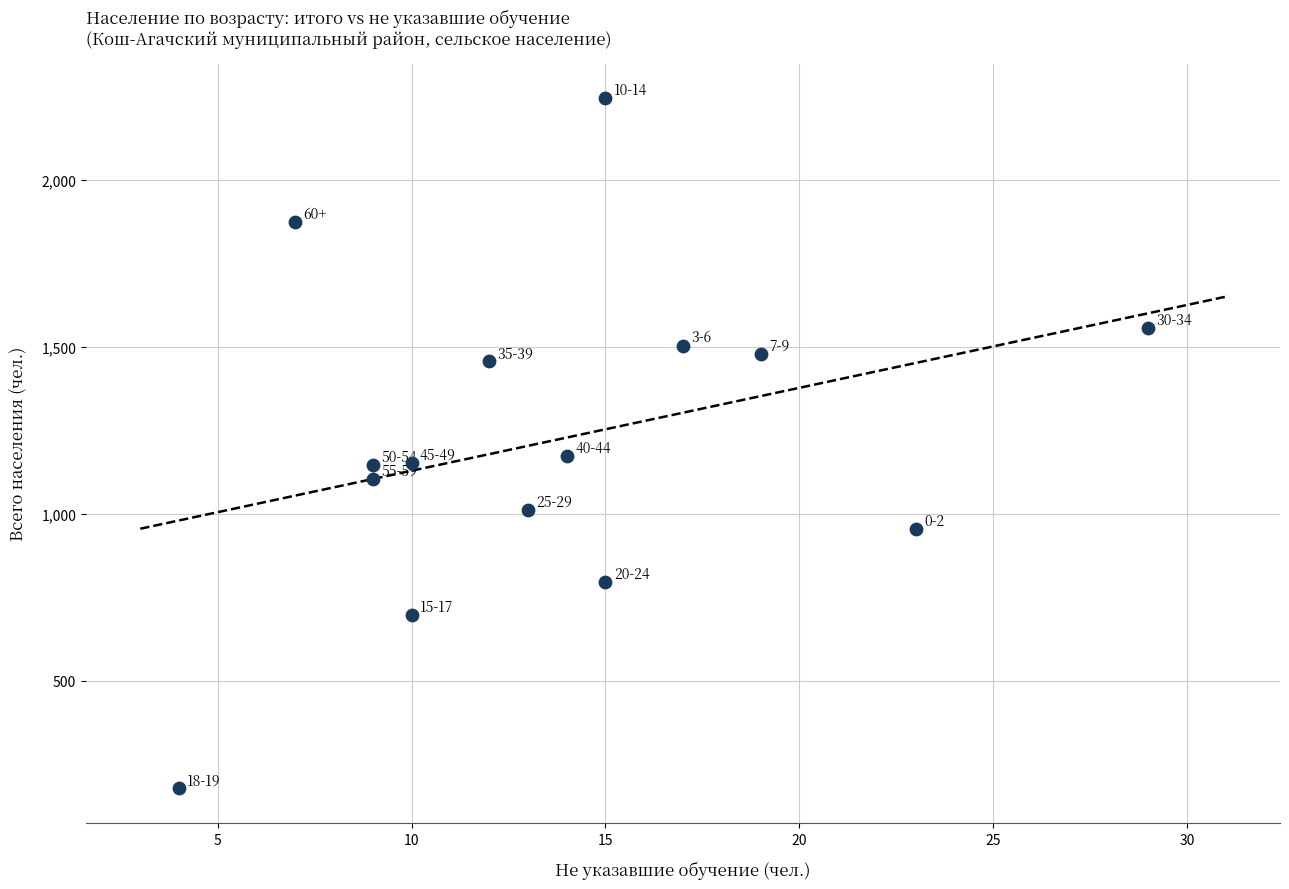

What is the range of Y values (max minus min)?

2067